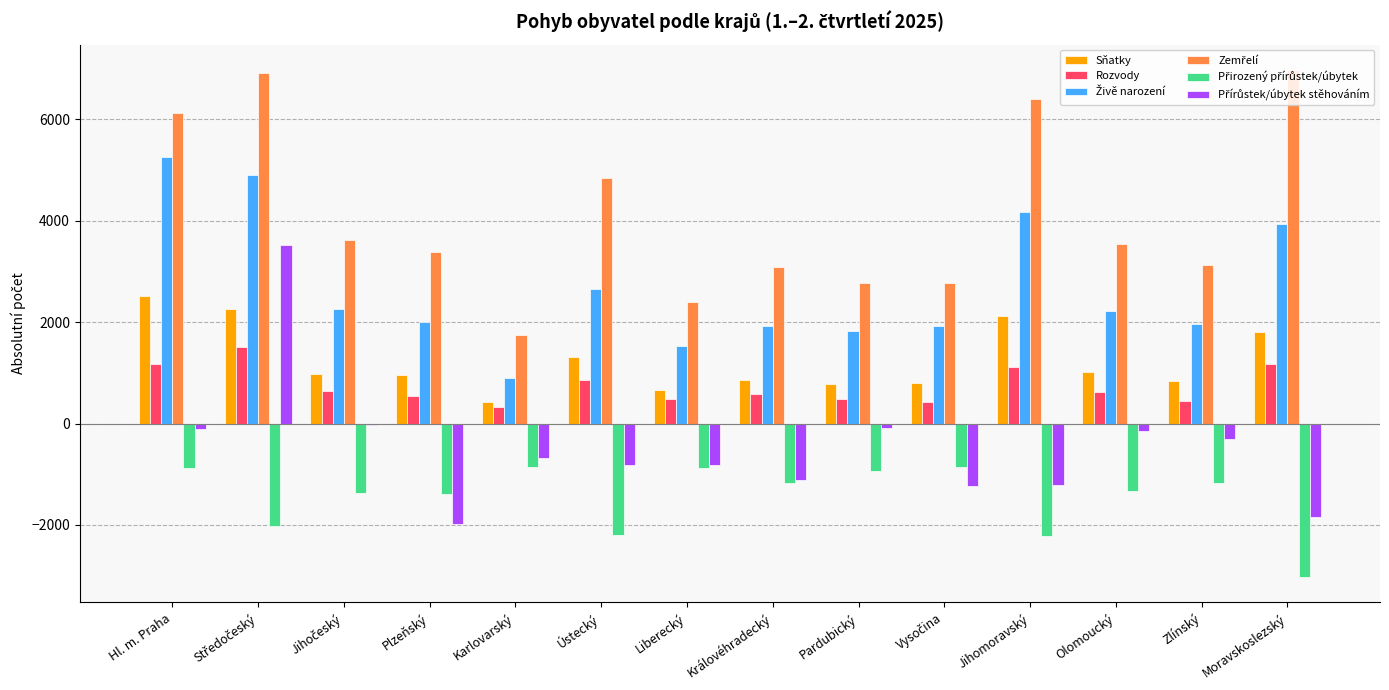

What is the sum of all Sňatky values?

17336